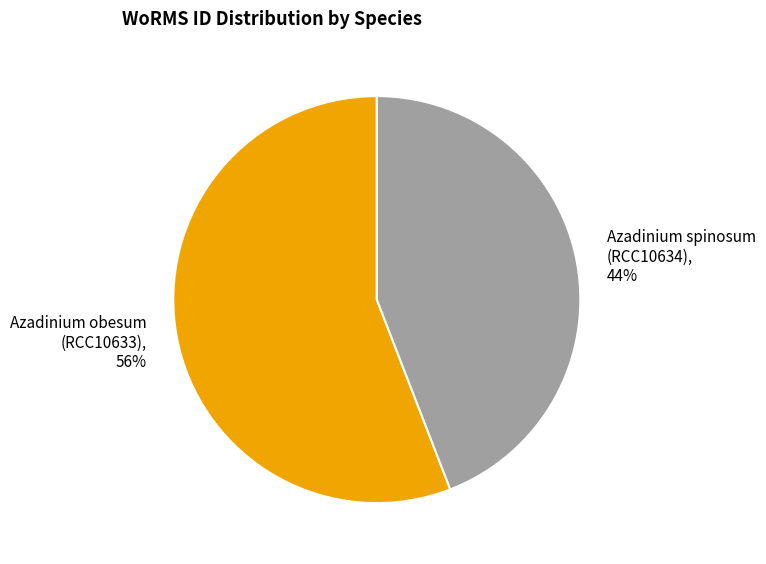

How many segments does this pie chart have?

2